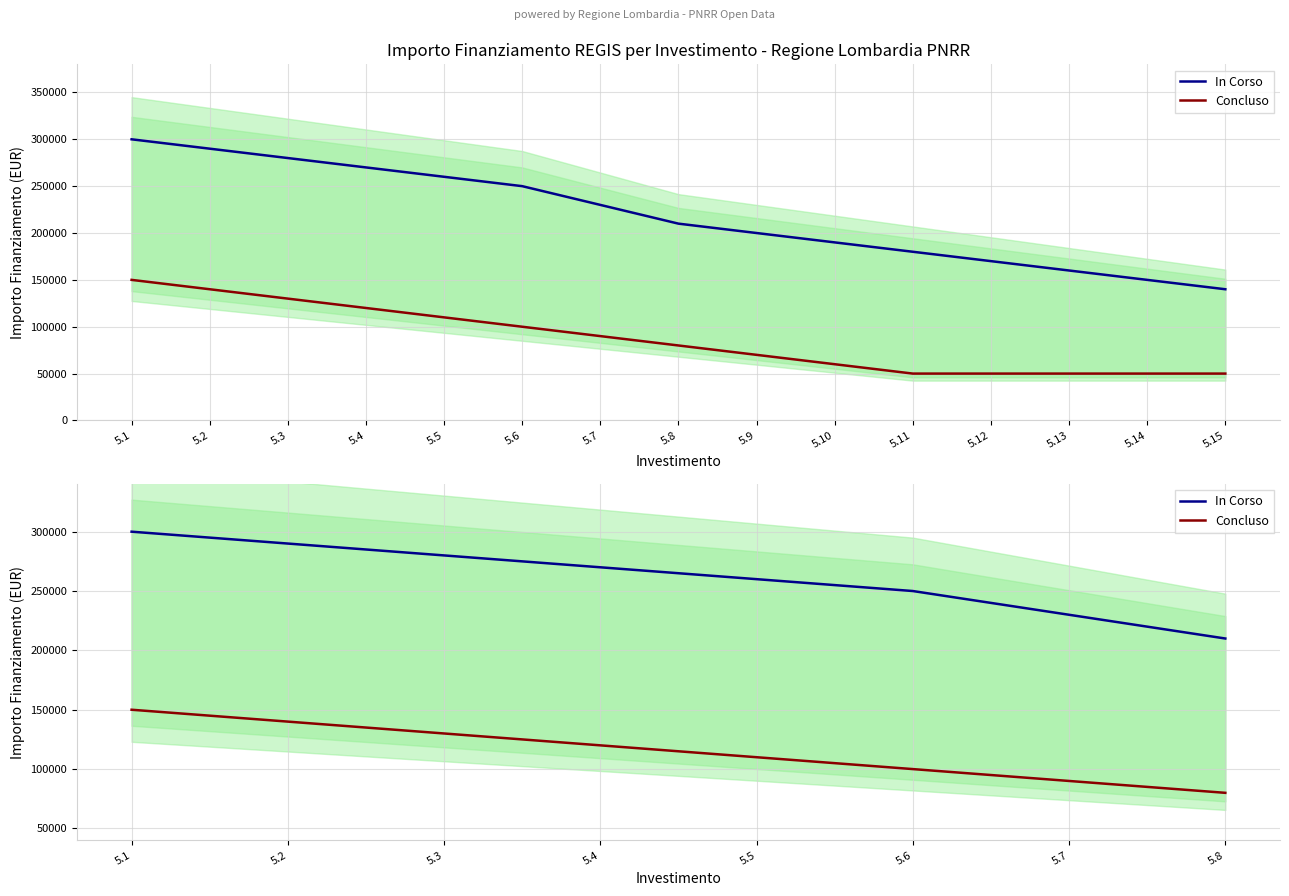

Which has a higher value, 5.7 or 5.3?

5.3